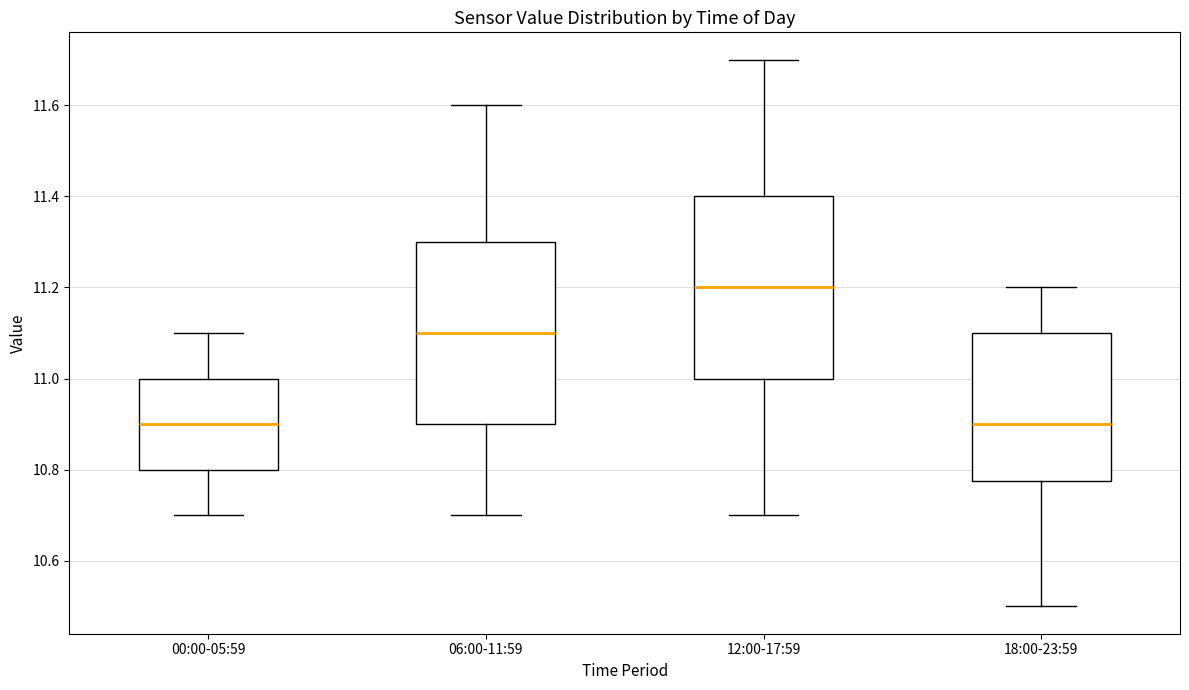

Where does the upper whisker of the box for 00:00-05:59 end on the y-axis? The values are not printed on the chart, so give them approximately, as read against the axis.

11.10